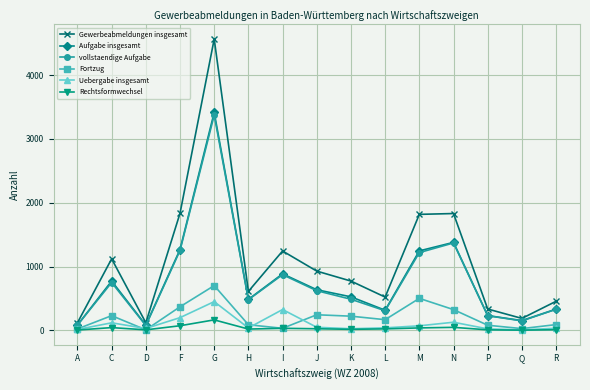

At which category is the sum across all series the highest?

G